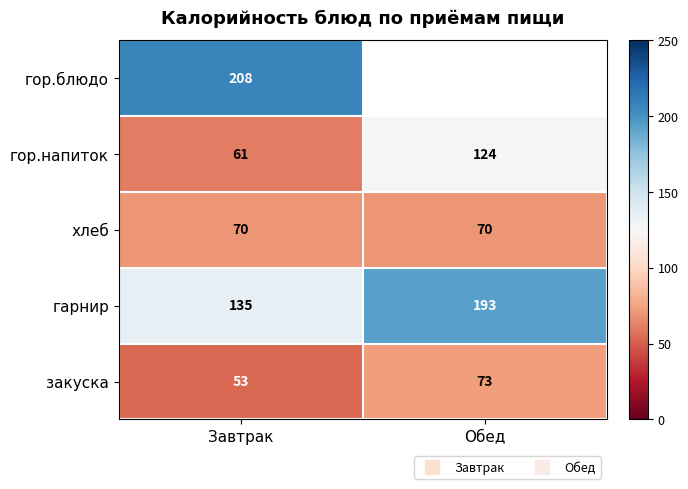

What is the sum of all гор.напиток values?

185.0